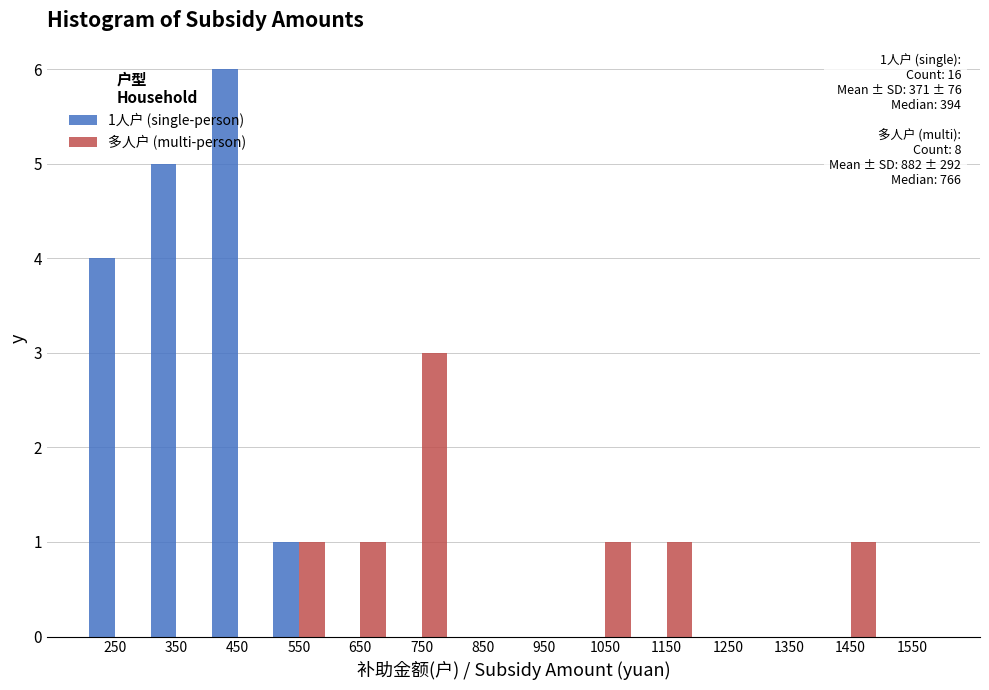

In the 1人户 (single-person) series, which range on the x-axis has the tallest bar?

400 to 500